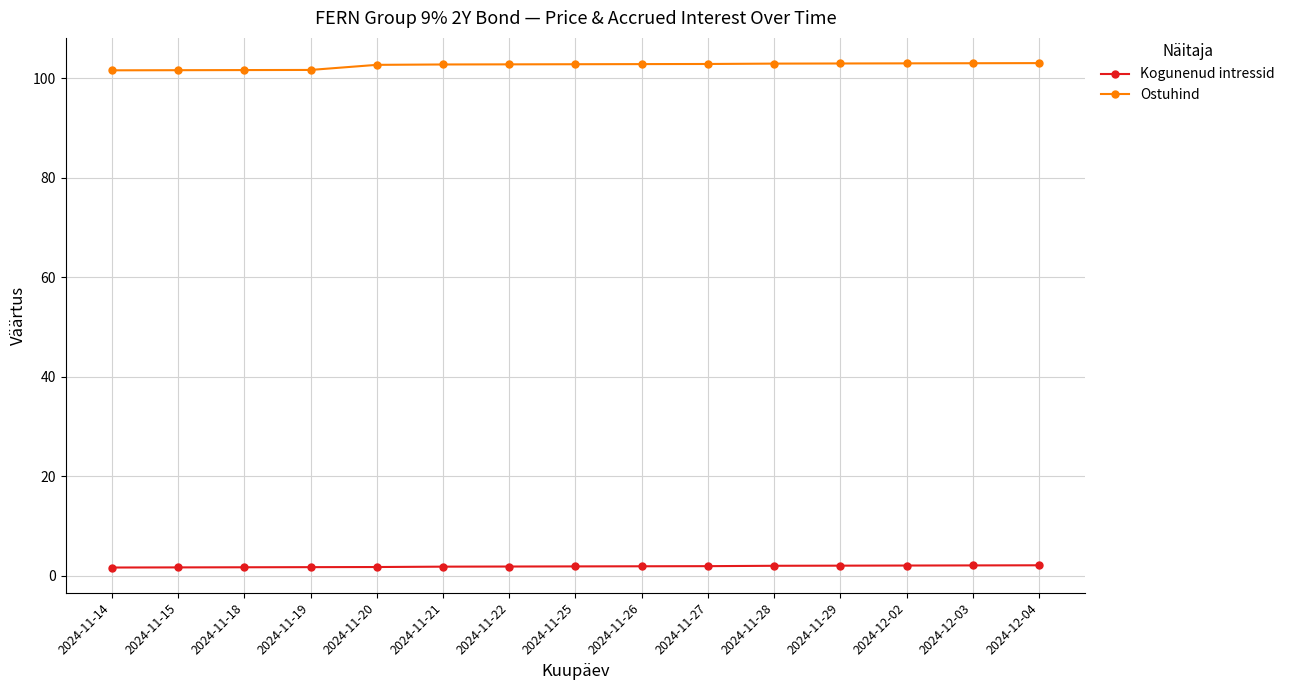

At how many categories does at least one series exceed 43?

15